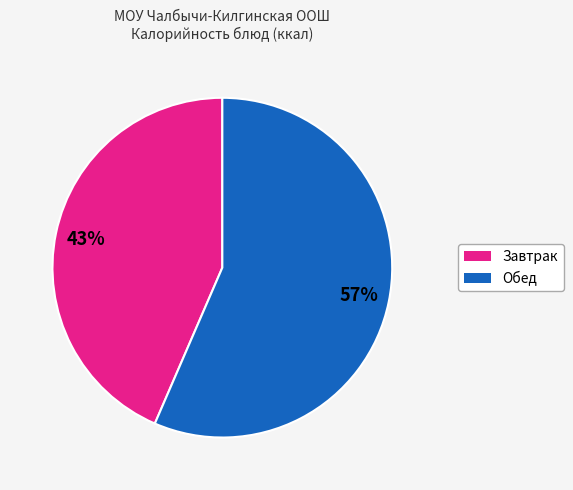

Does any single category account for the majority?

Yes